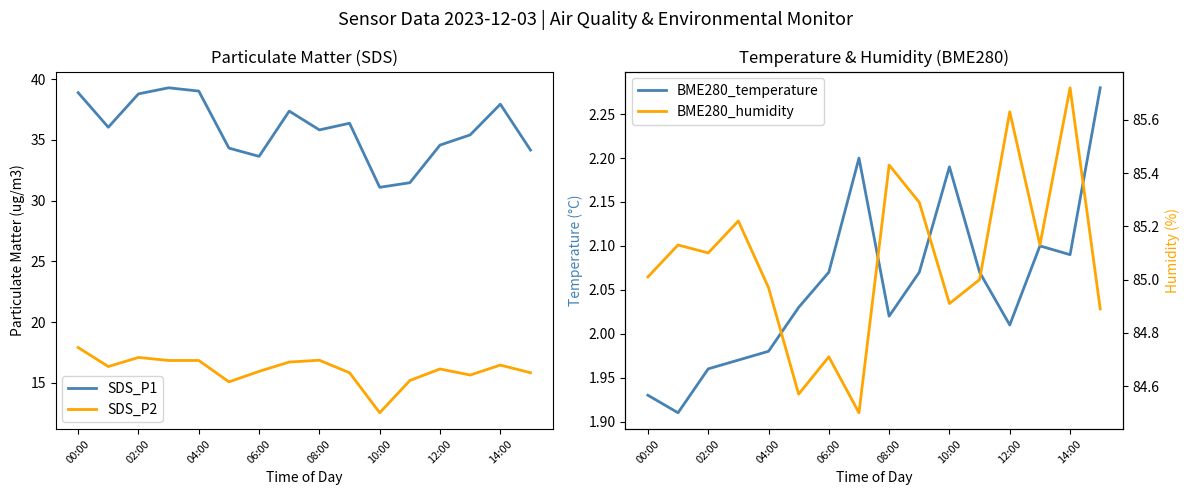

The SDS_P1 series shows 21.2 at 04:00. True or false?

False